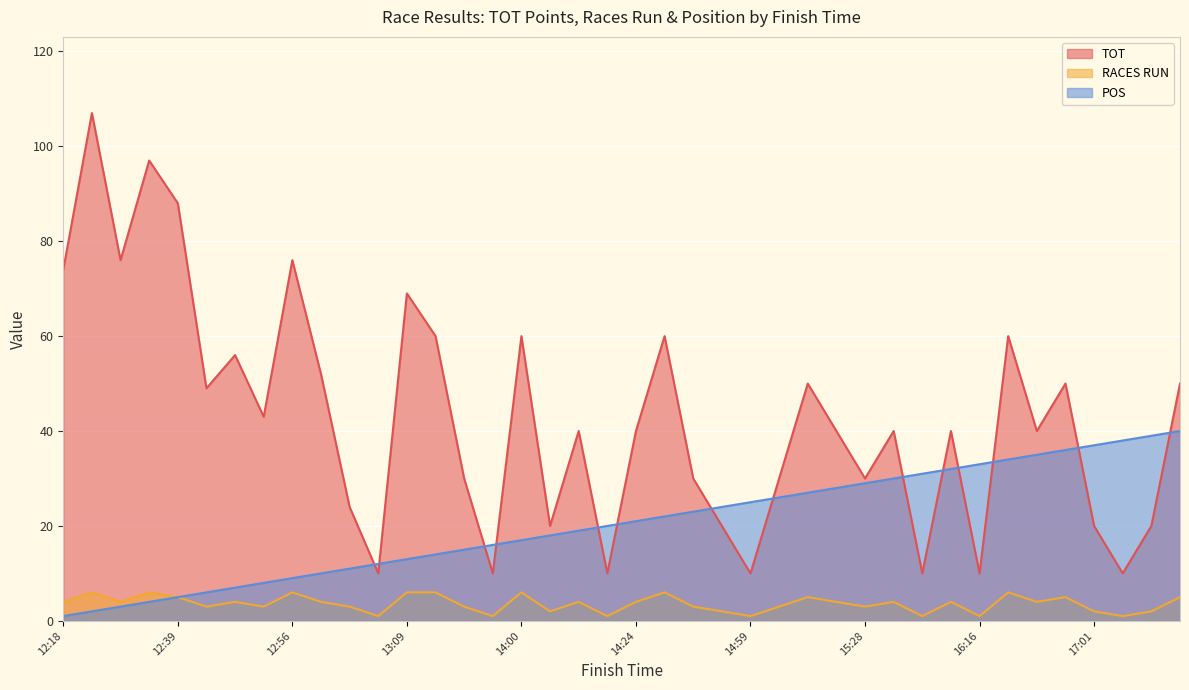

Which series changed the most between 13:05 and 16:18?

TOT